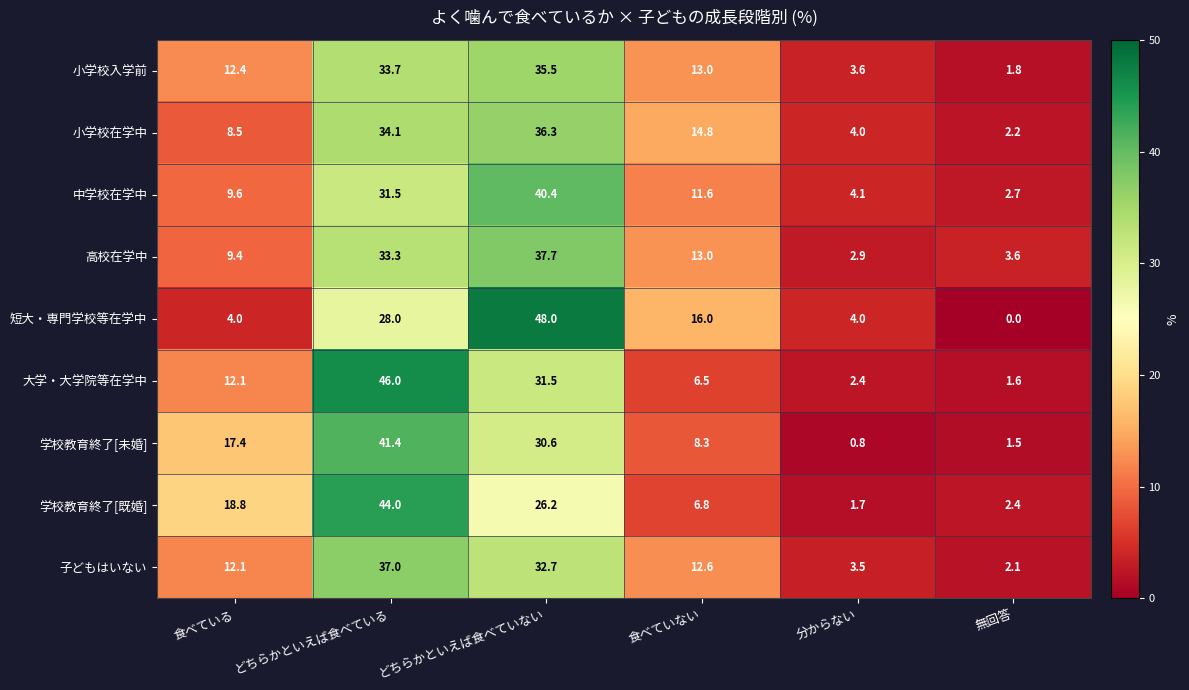

How many data points in 高校在学中 are less than 13?

3